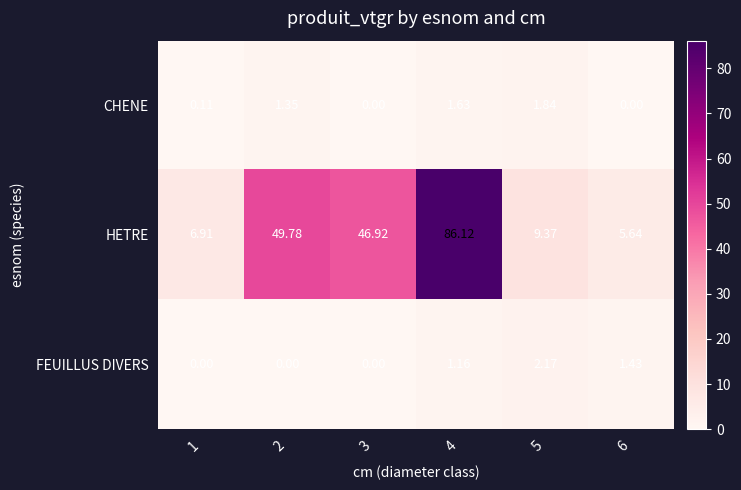

At which category is the sum across all series the highest?

4